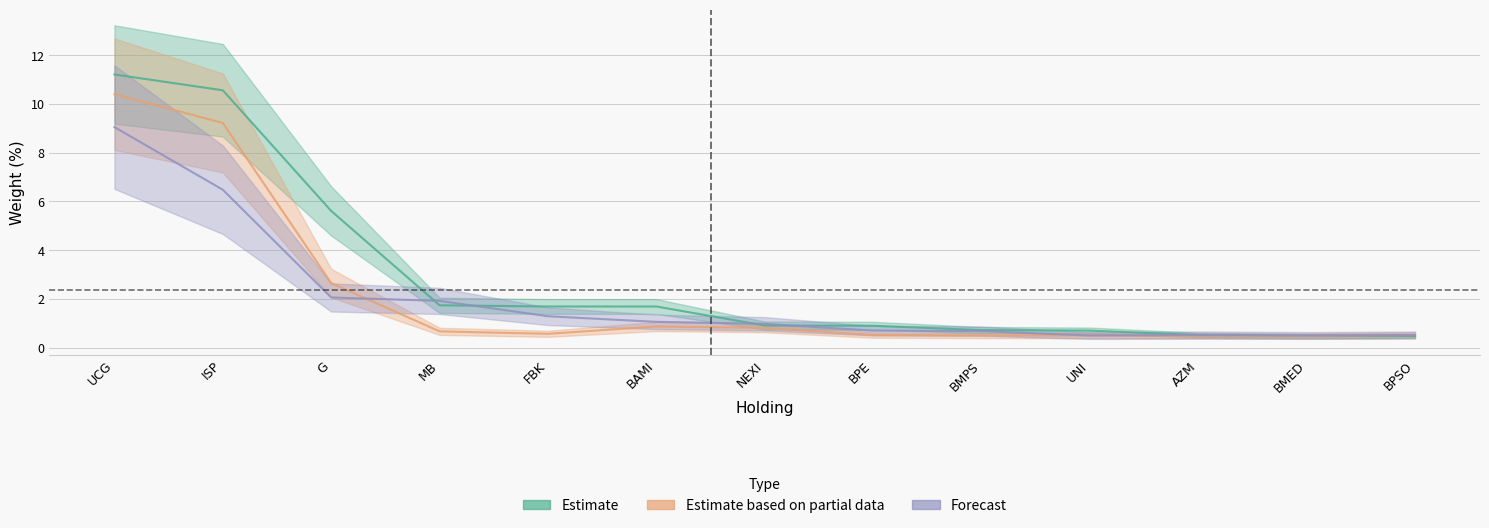

How many lines are shown in the chart?

3